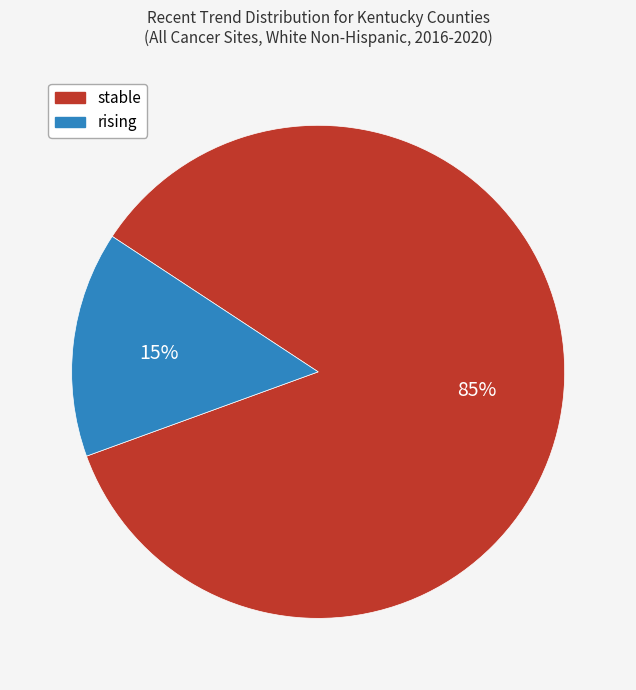

What is the ratio of the value at rising to the value at stable?

0.2